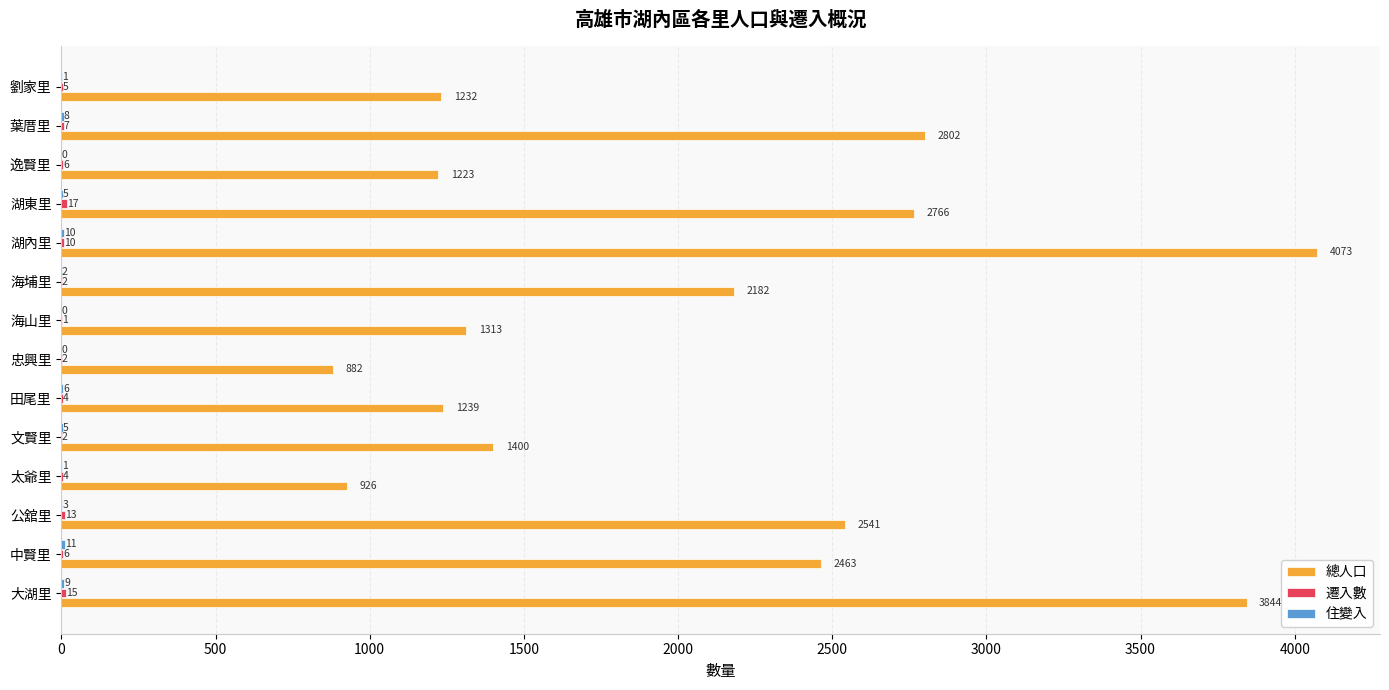

Is it true that 總人口 equals 2463 at 中賢里?

True